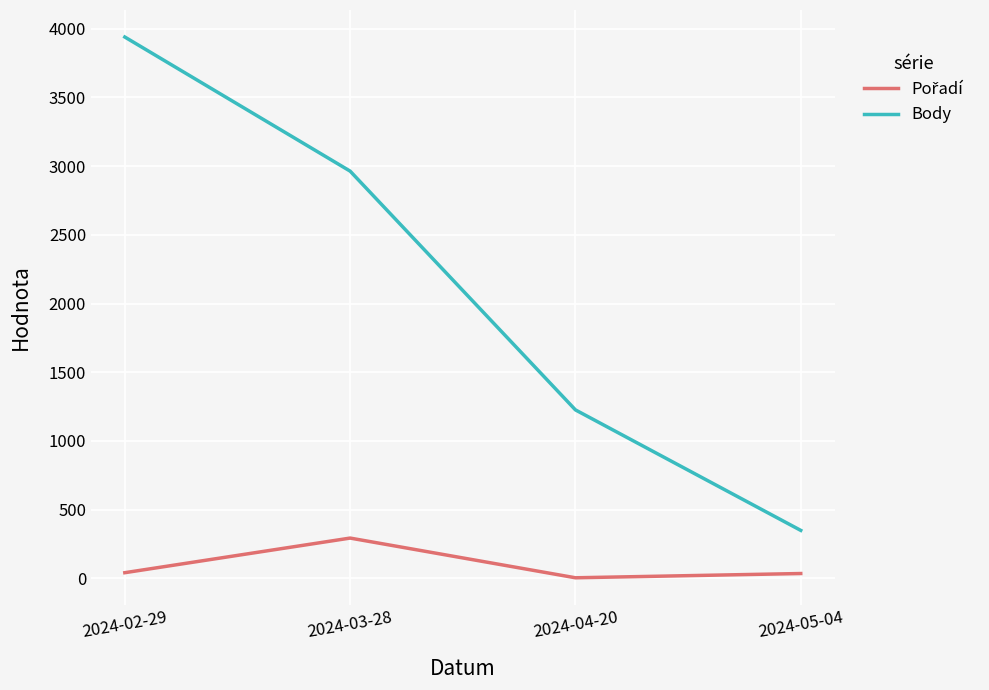

Rank the categories by Body value from highest to lowest.

2024-02-29, 2024-03-28, 2024-04-20, 2024-05-04